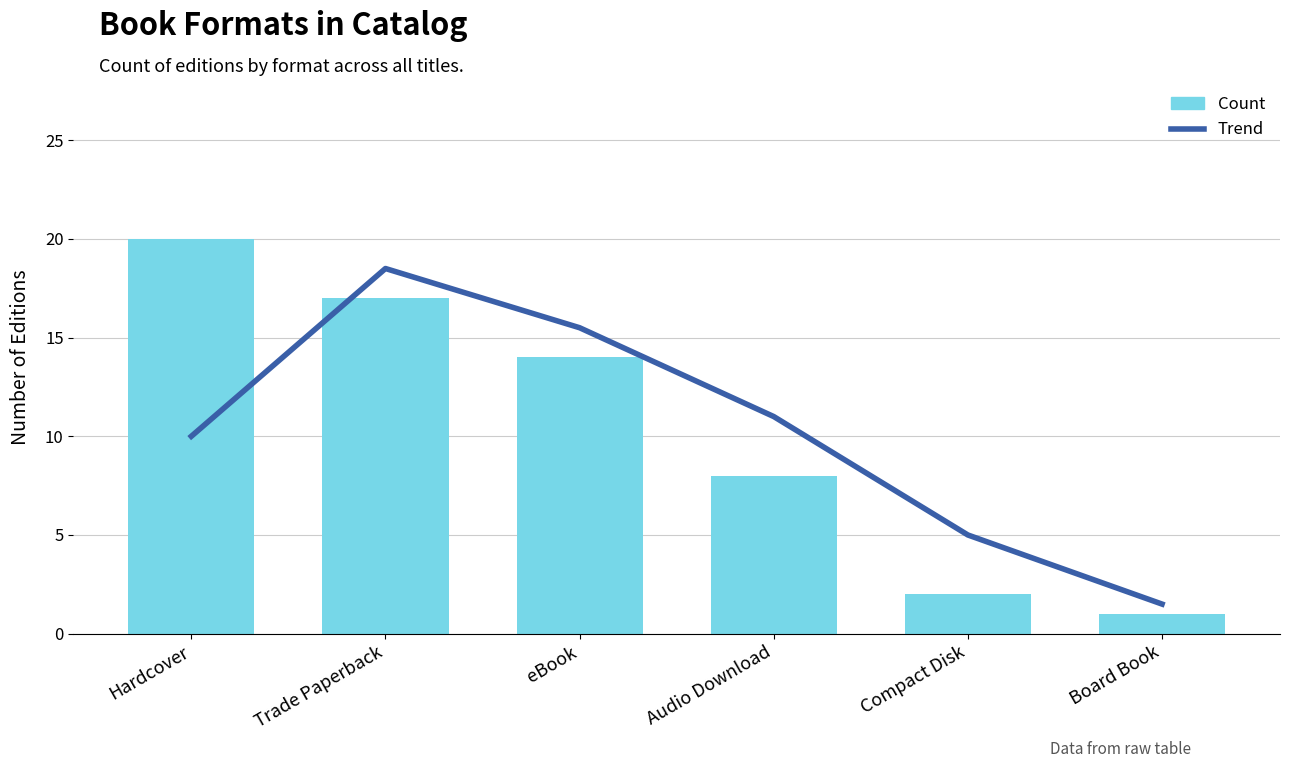

Which series has the widest spread of values?

Count